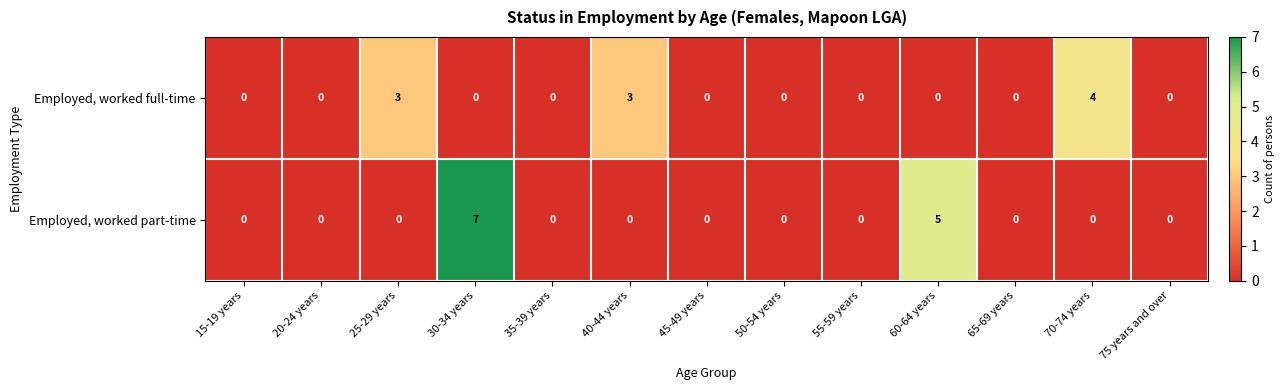

What is the sum of all Employed, worked part-time values?

12